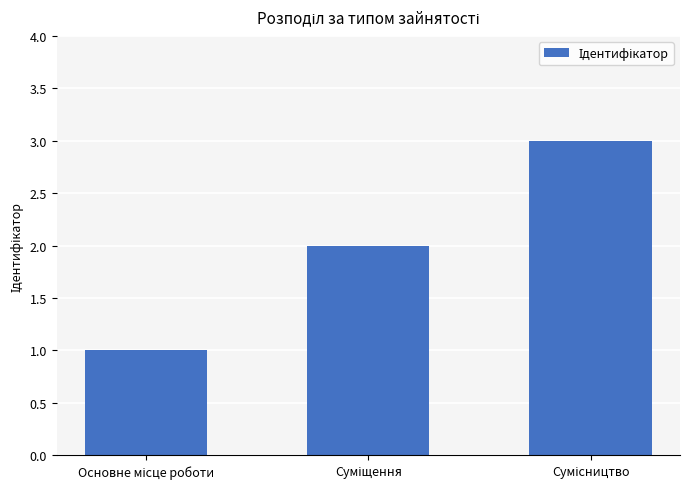

What is the difference between the maximum and minimum values?

2